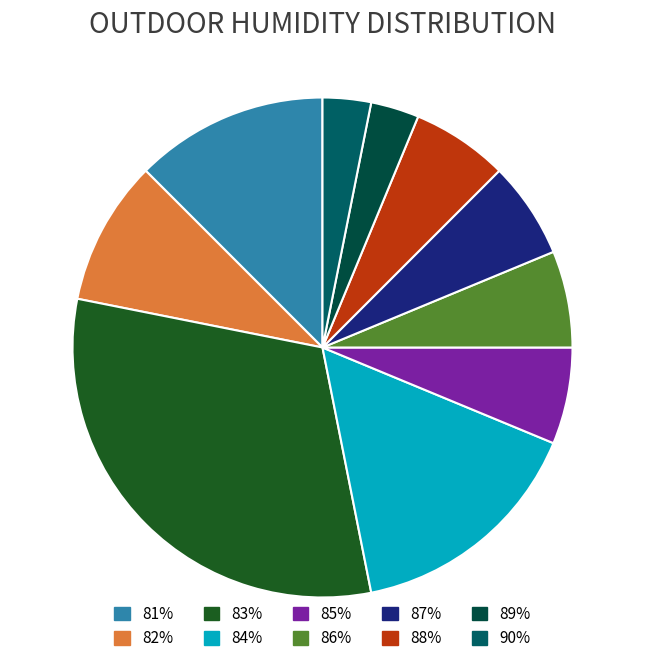

Which has a higher value, 83% or 86%?

83%